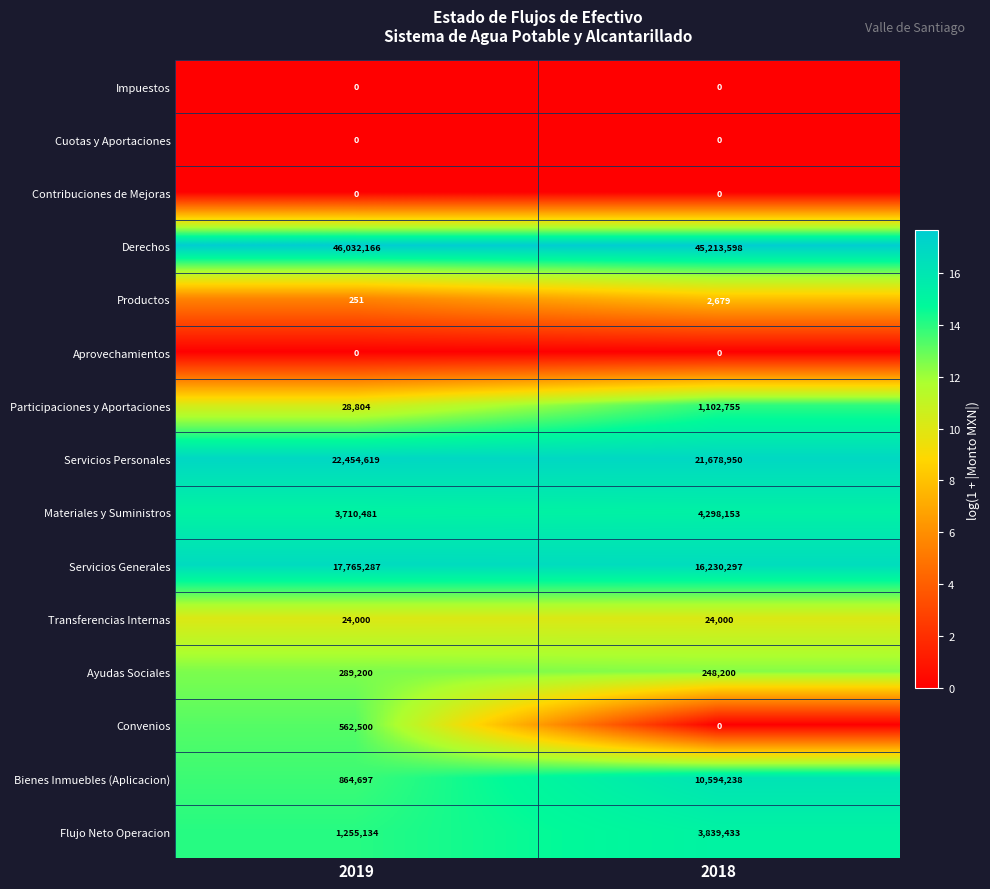

At which label does Productos reach its minimum?

2019